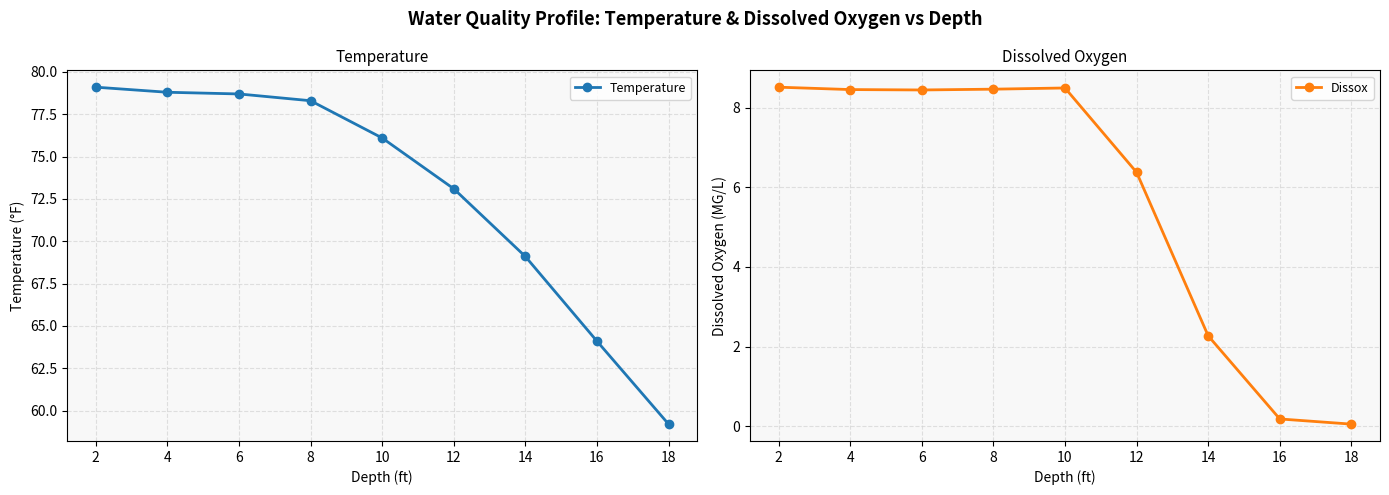

The Temperature series shows 103.3 at 4. True or false?

False